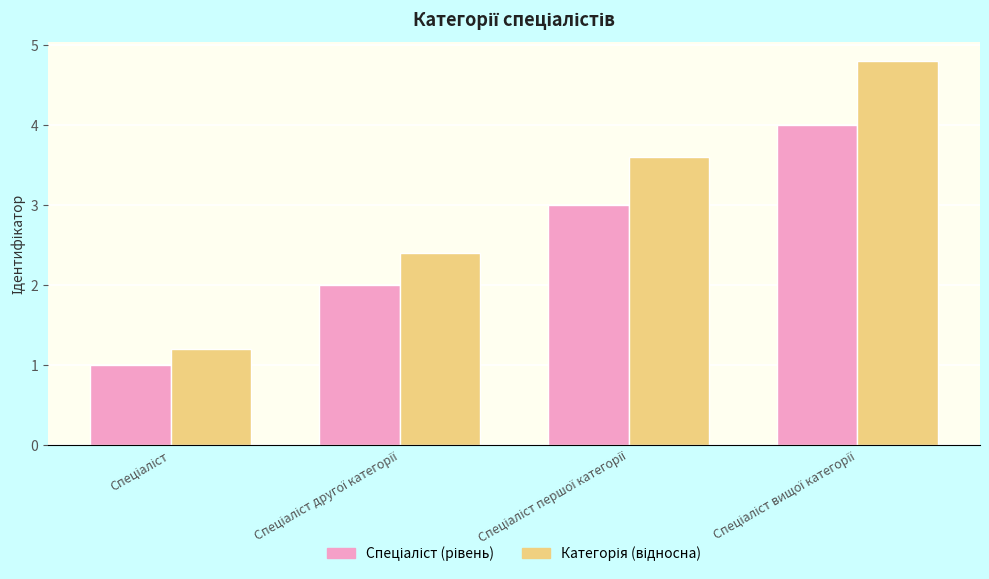

How many bars are there in each group?

2